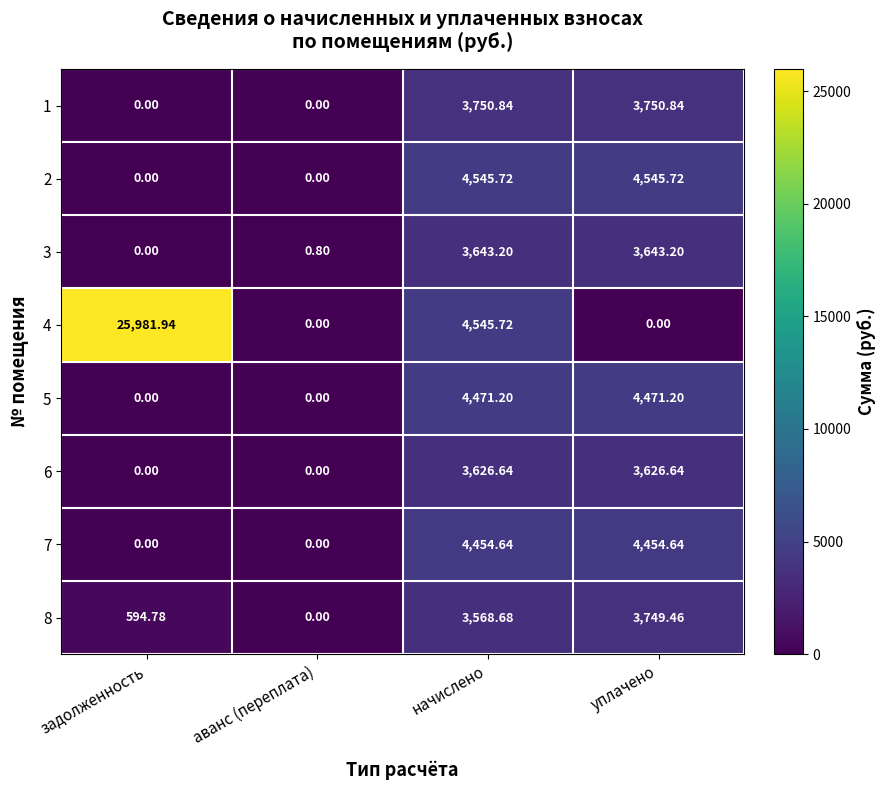

At which category is the sum across all series the highest?

начислено